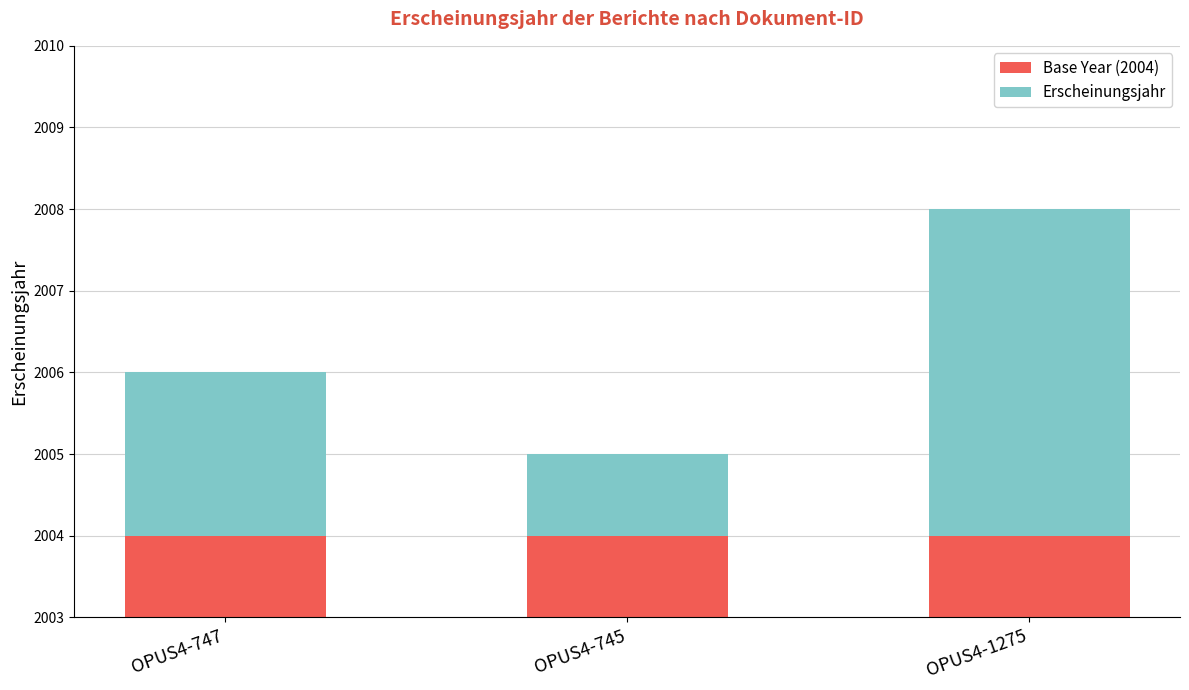

True or false: Erscheinungsjahr has a value of 4 at OPUS4-1275.

True